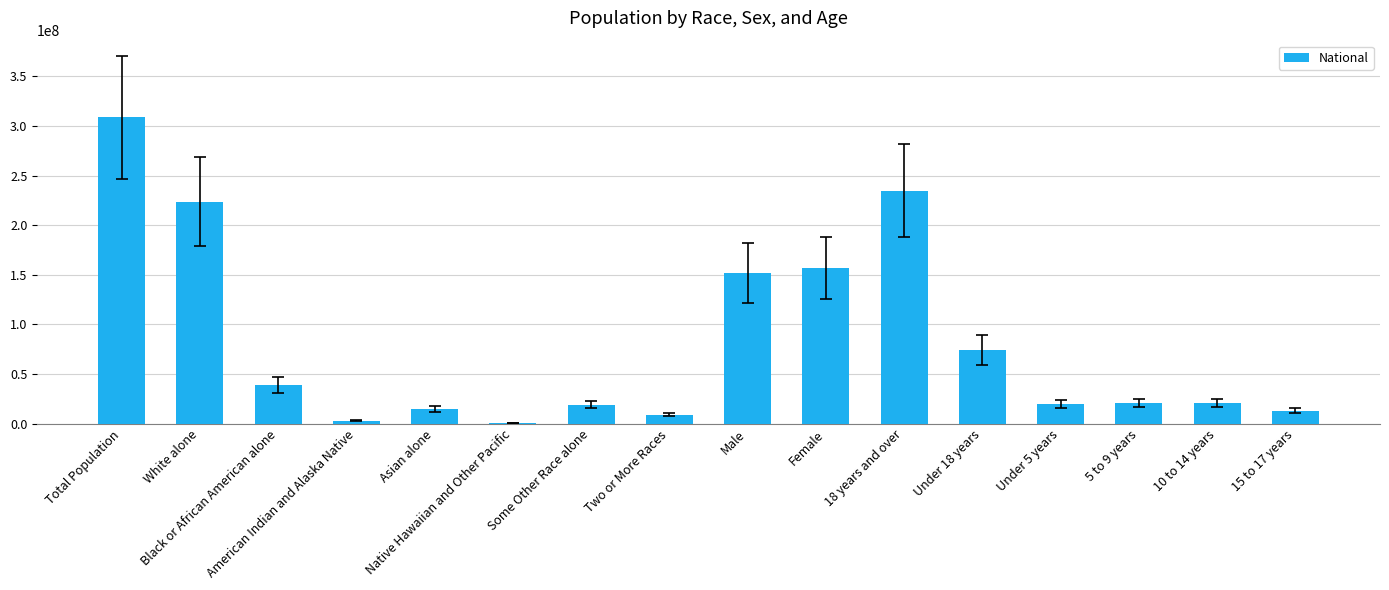

True or false: the data shows 20348657 at 5 to 9 years.

True